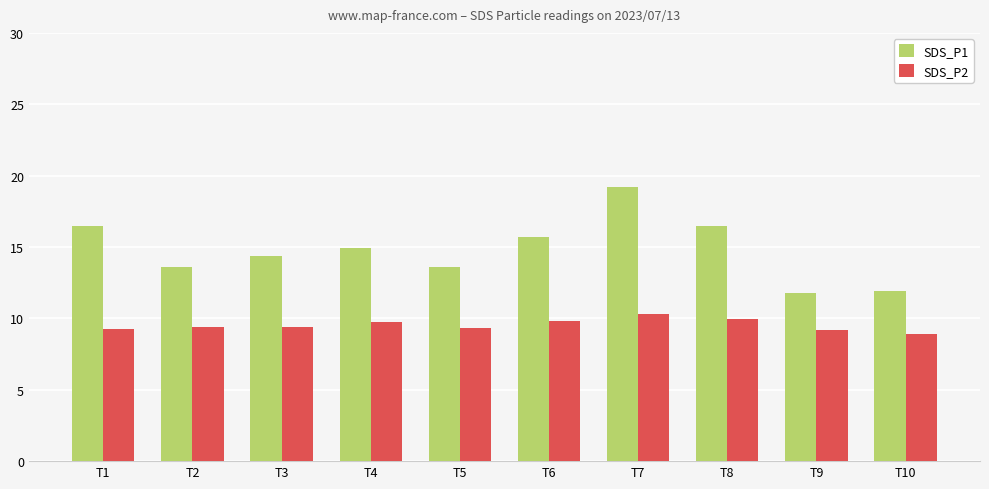

Between T7 and T9, which series saw the biggest shift?

SDS_P1